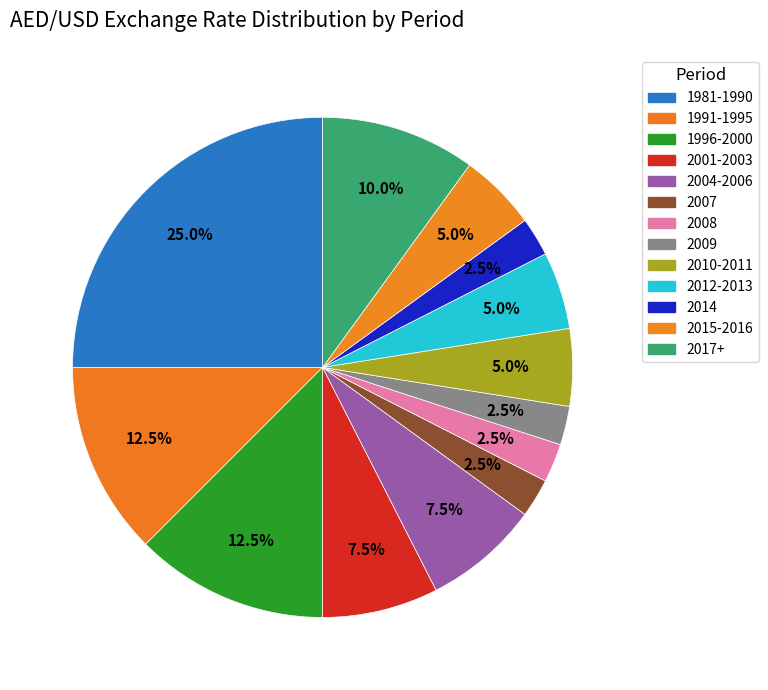

How many segments does this pie chart have?

13